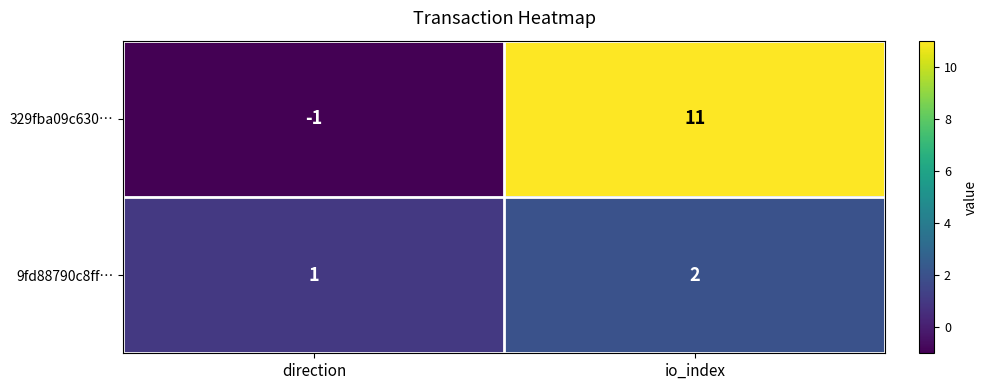

Rank the series by their average value, from highest to lowest.

329fba09c630…, 9fd88790c8ff…